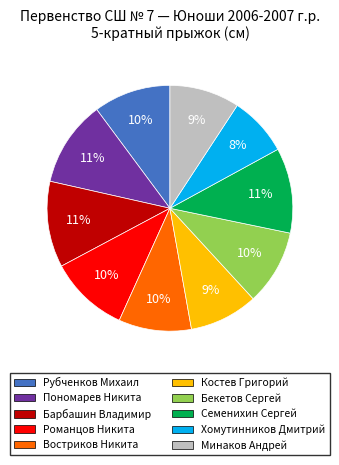

How many slices are in this pie chart?

10